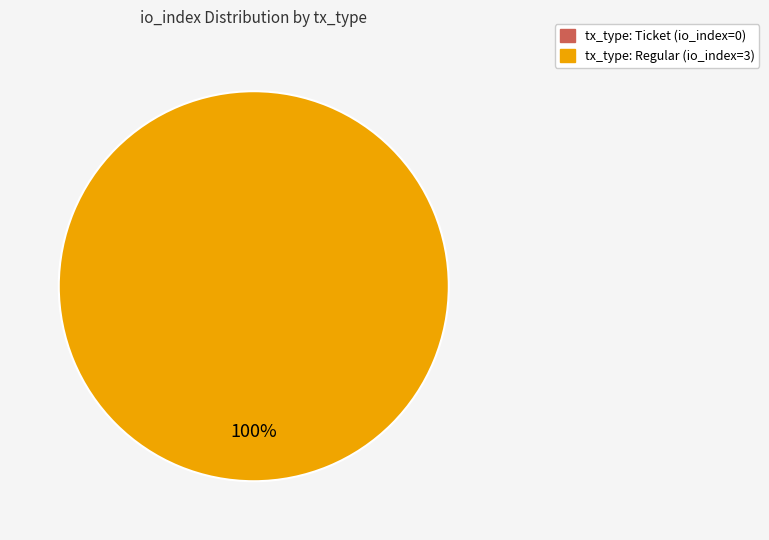

What is the majority slice?

tx_type: Regular (io_index=3)